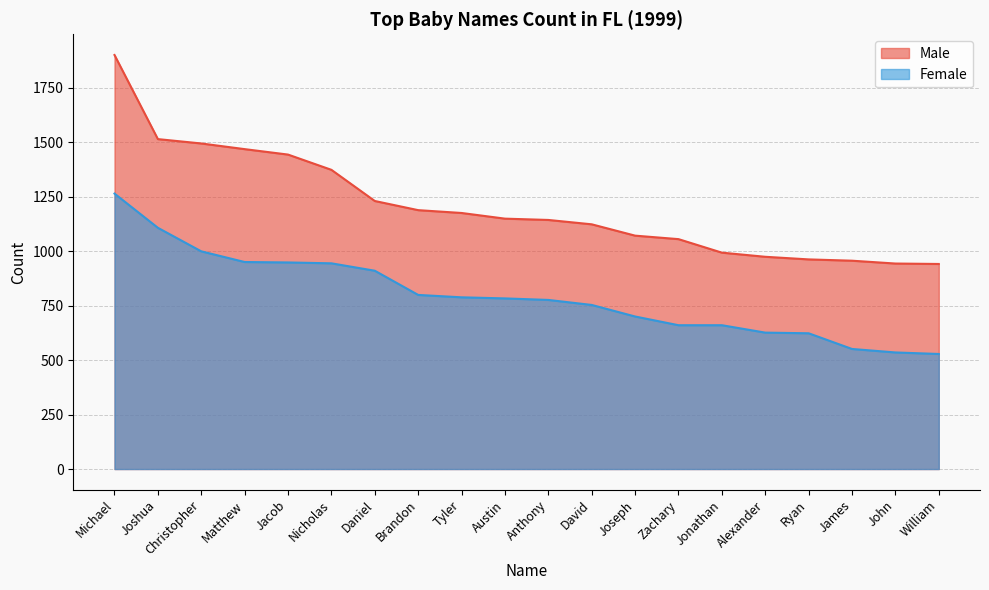

Where does the Female series first go above 783?

Michael